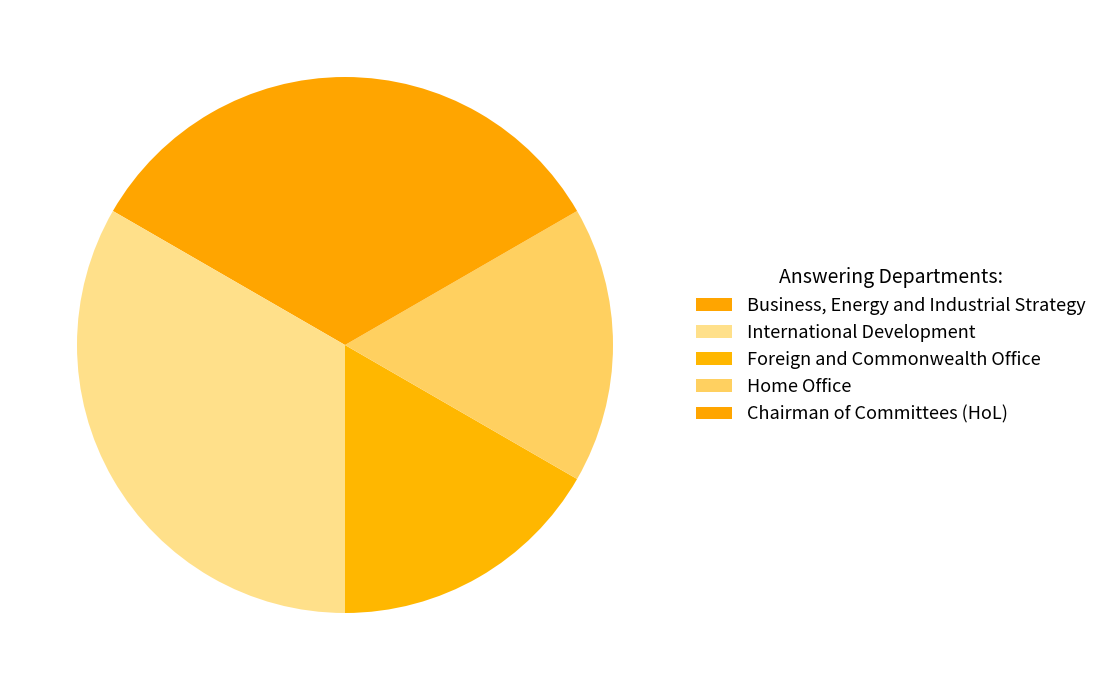

Is there any slice that represents more than half of the pie?

No